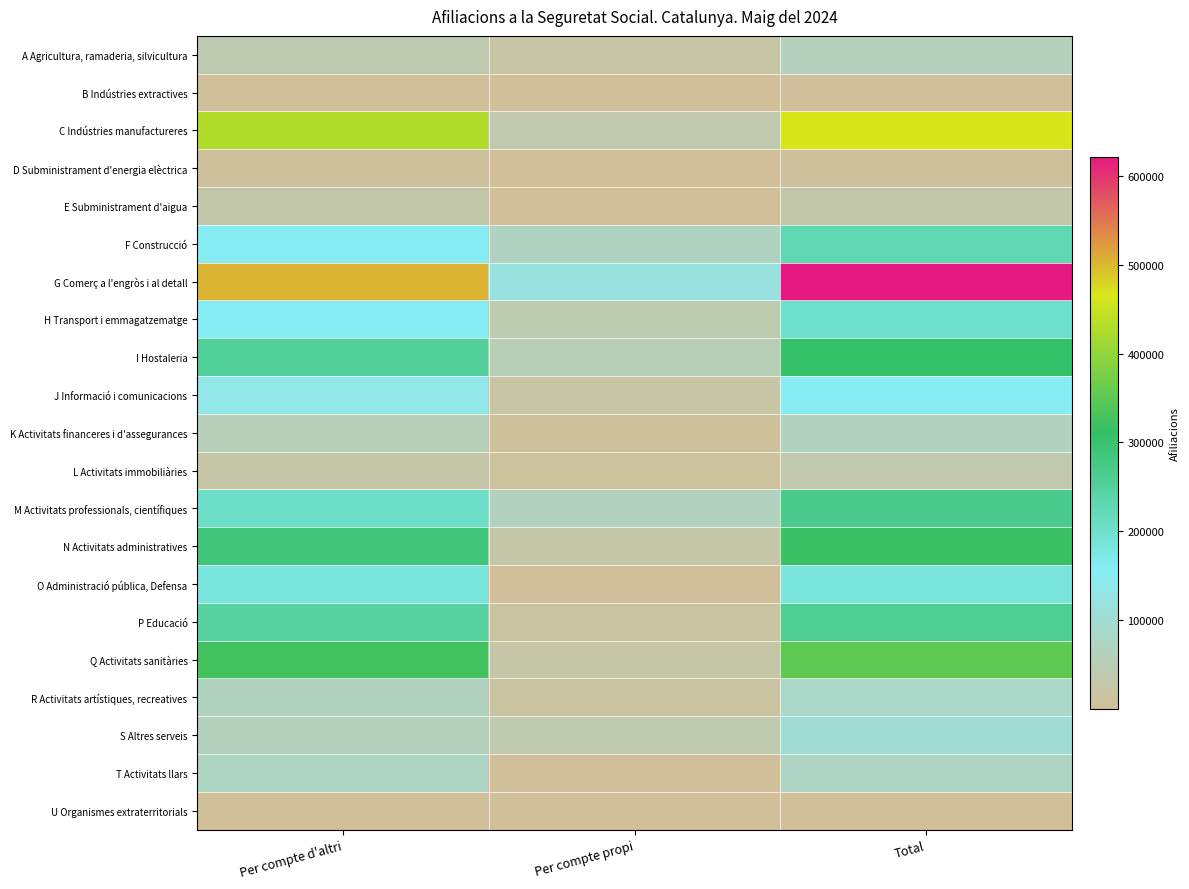

Between Per compte d'altri and Per compte propi, which series saw the biggest shift?

C Indústries manufactureres